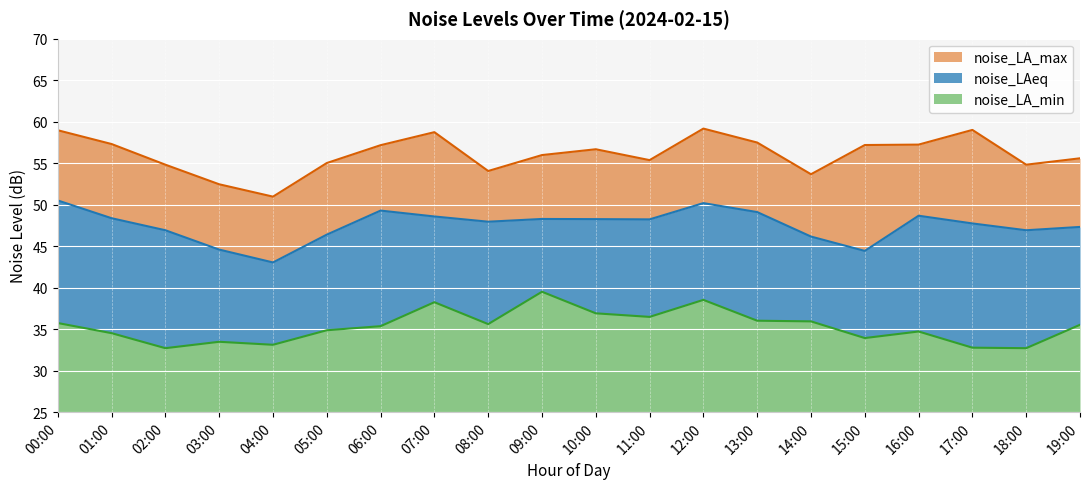

At 13:00, list the series in order from largest to smallest.

noise_LA_max, noise_LAeq, noise_LA_min